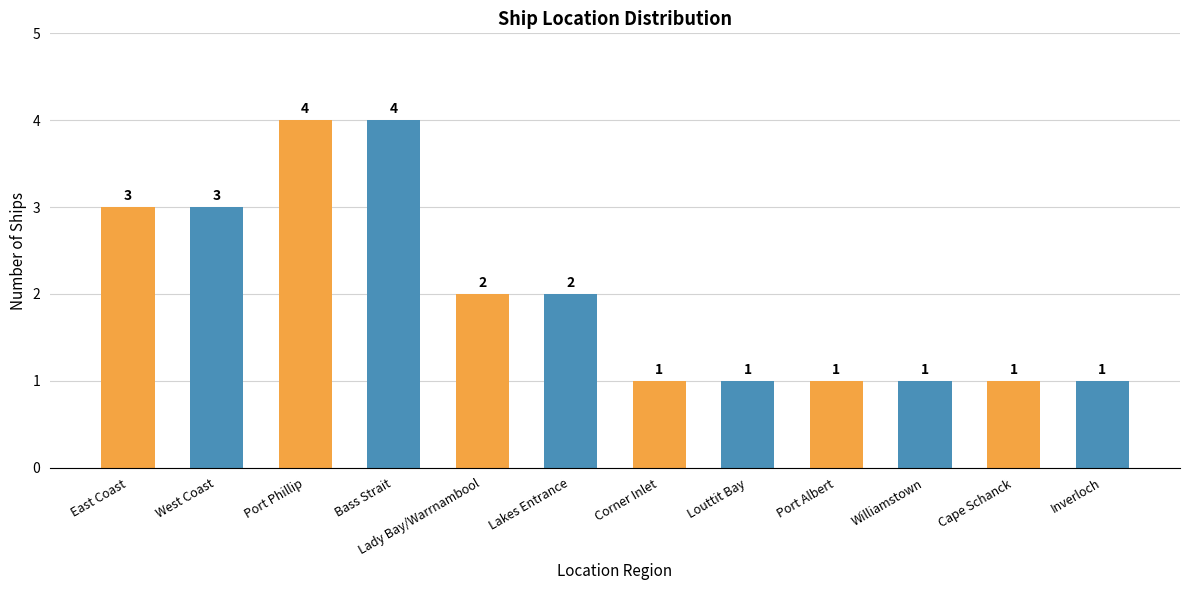

Reading left to right, list all the values displayed in this chart.

3	3	4	4	2	2	1	1	1	1	1	1